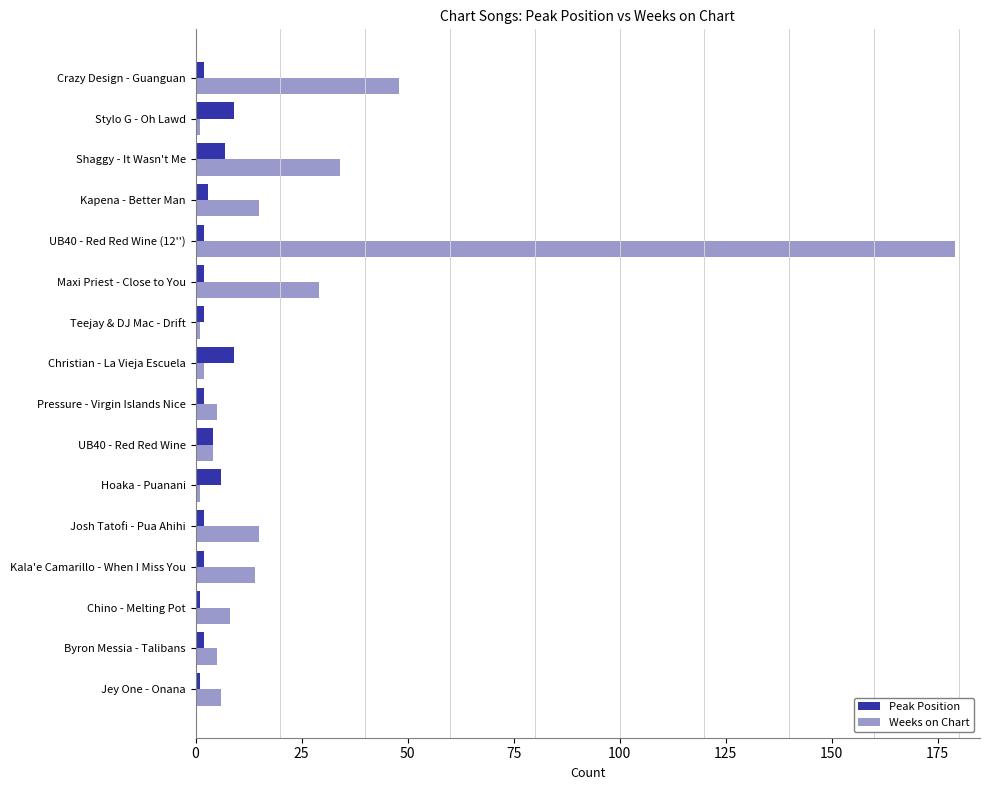

What is the difference between the maximum and second lowest values in the Weeks on Chart series?

178